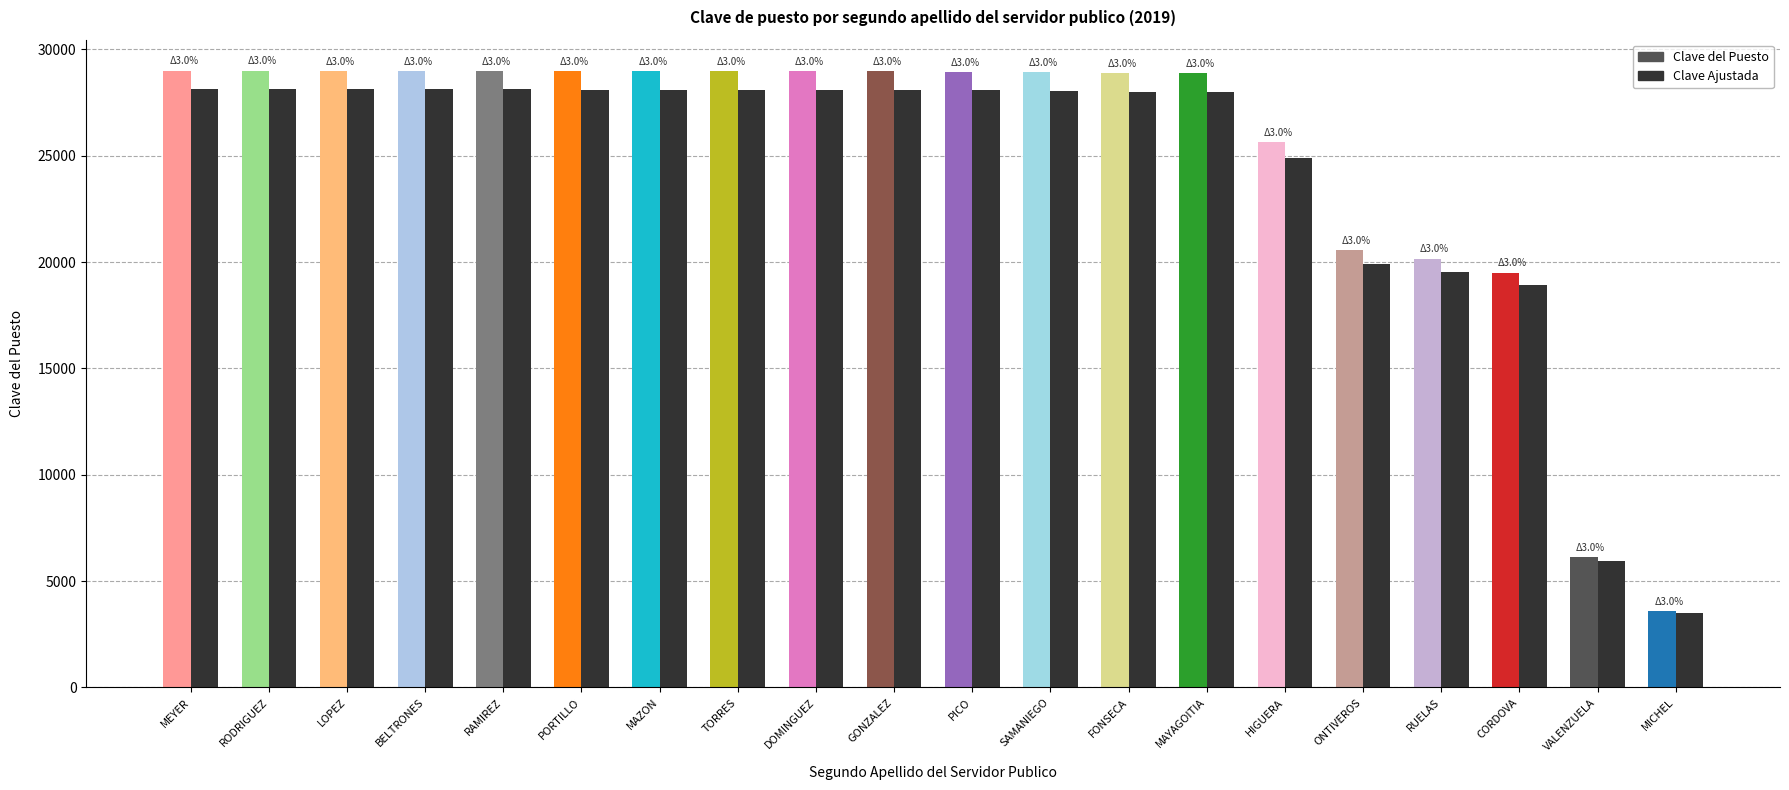

At how many categories does at least one series exceed 4835?

19